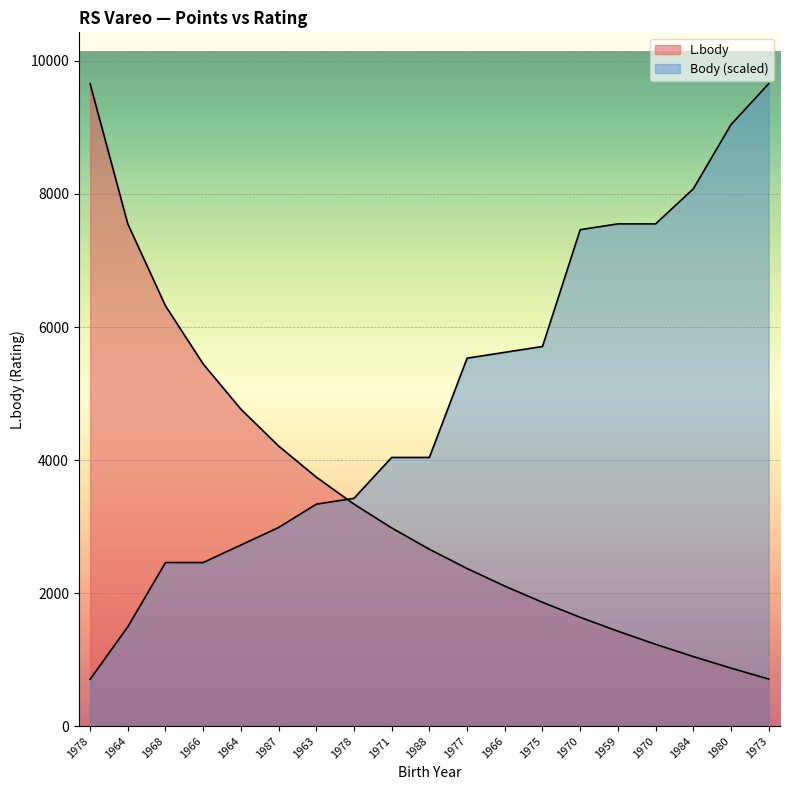

How many lines are shown in the chart?

2